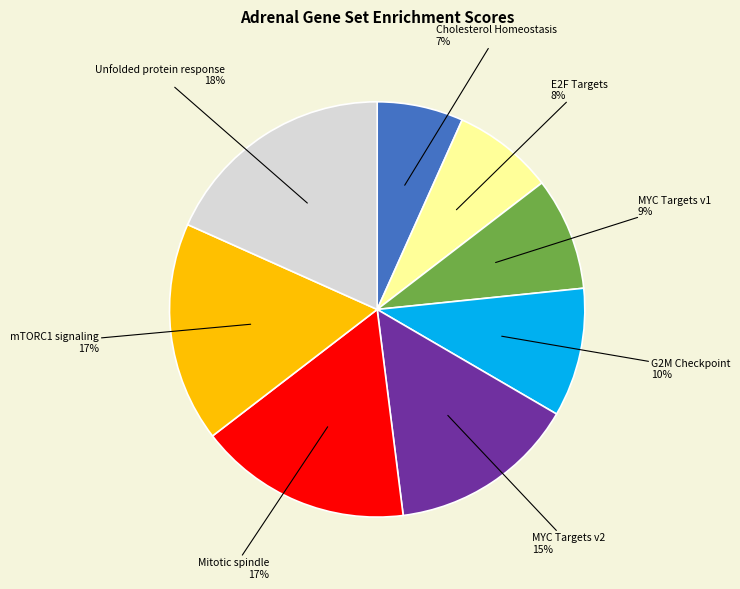

Does any single category account for the majority?

No